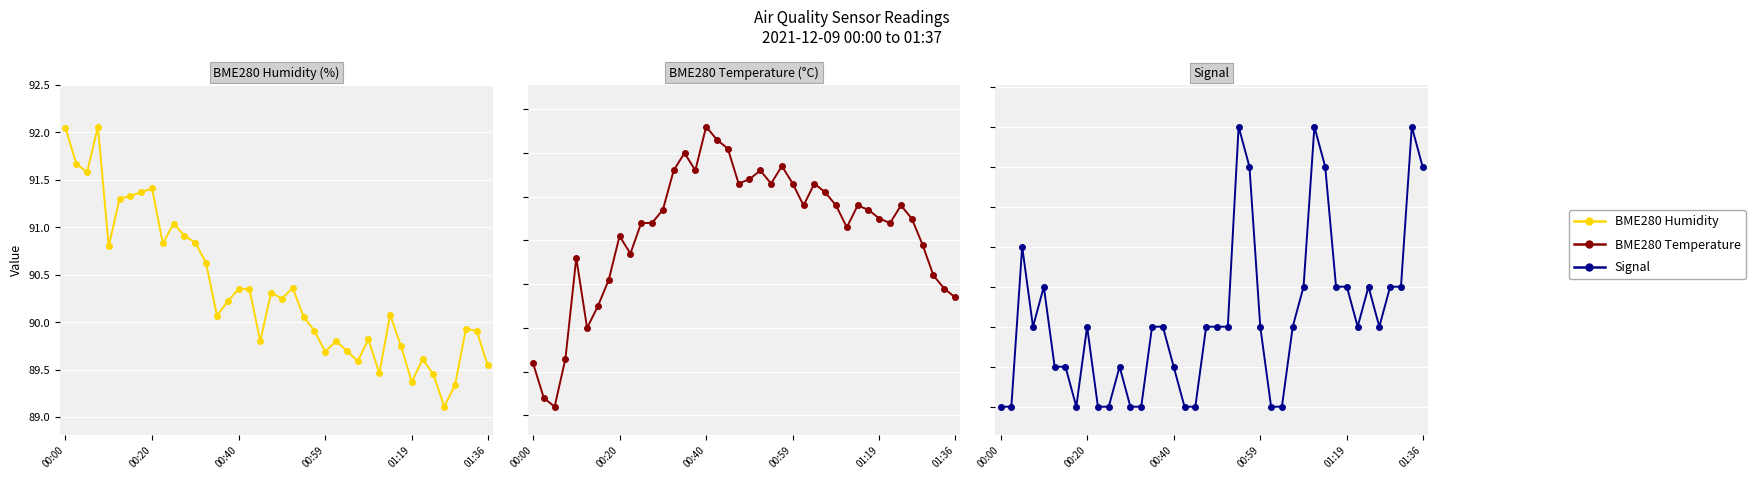

Which series has the widest spread of values?

Signal